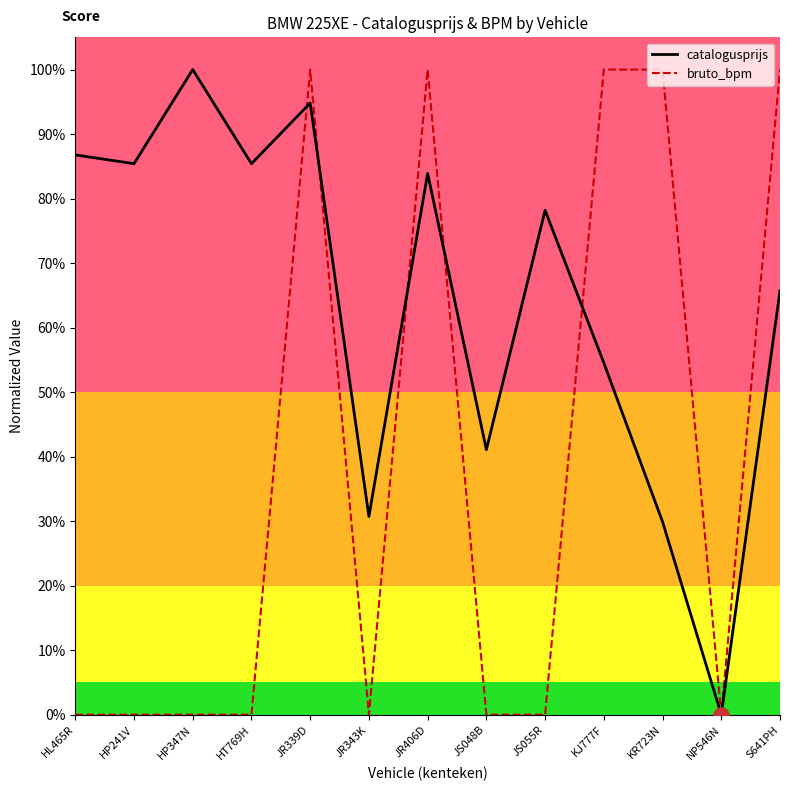

What are all the series names shown in the legend?

catalogusprijs, bruto_bpm